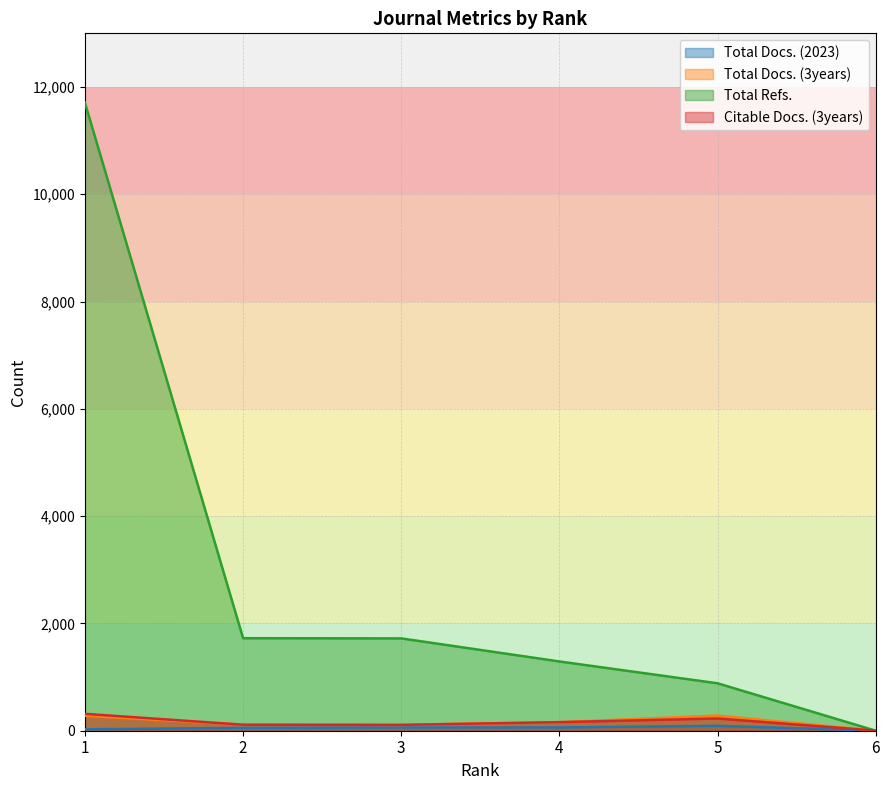

Reading right to left, what are all the values shown in this chart?

Total Docs. (2023): 6=0	5=91	4=61	3=59	2=53	1=27
Total Docs. (3years): 6=2	5=282	4=160	3=109	2=114	1=278
Total Refs.: 6=0	5=884	4=1291	3=1721	2=1725	1=11707
Citable Docs. (3years): 6=2	5=228	4=160	3=109	2=112	1=315